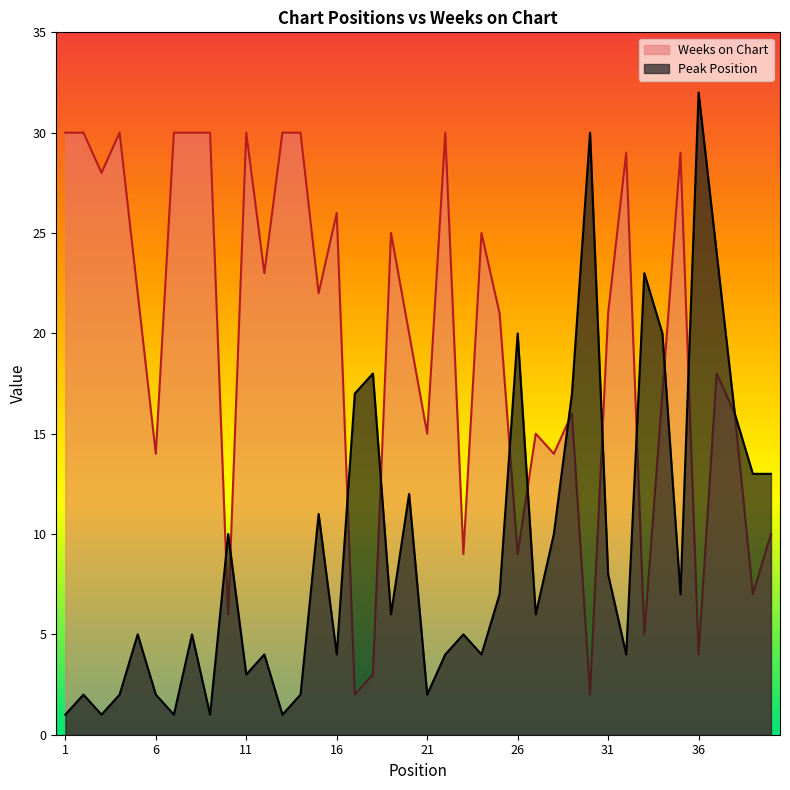

List the labels in order of Peak Position value, largest first.

36, 30, 37, 33, 26, 34, 18, 17, 29, 38, 39, 40, 20, 15, 10, 28, 31, 25, 35, 19, 27, 5, 8, 23, 12, 16, 22, 24, 32, 11, 2, 4, 6, 14, 21, 1, 3, 7, 9, 13